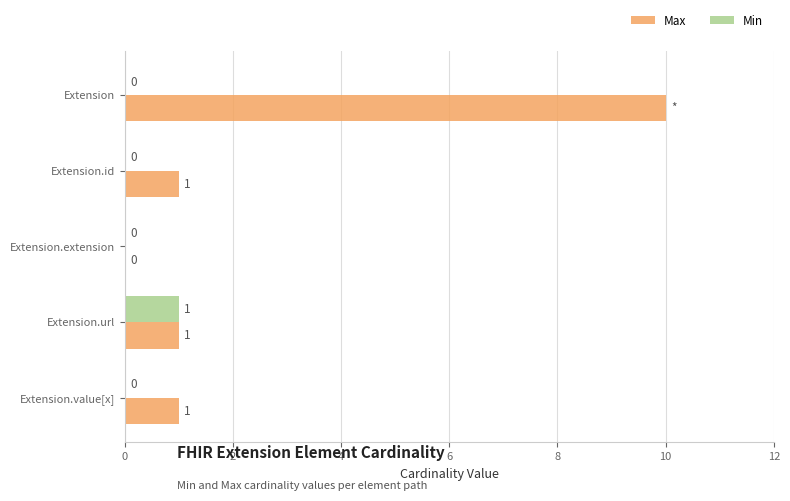

The Min series shows 0 at Extension.url. True or false?

False